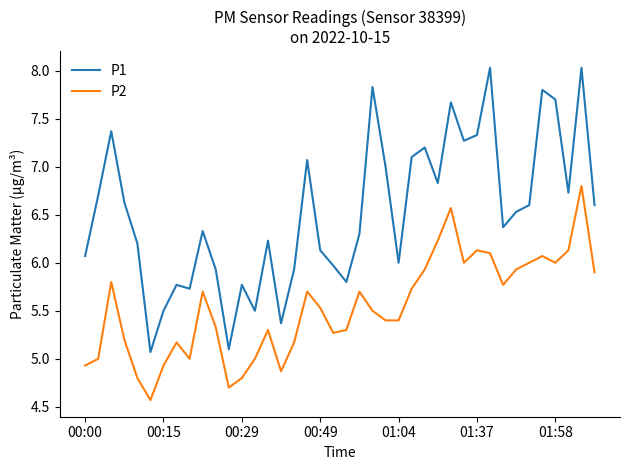

What is the average value of the P1 series?

6.5